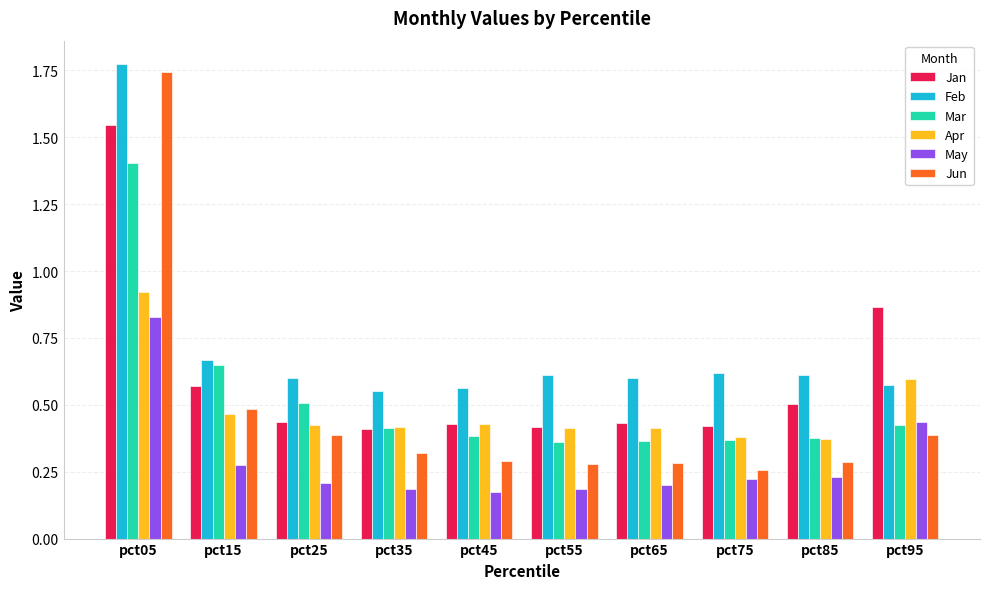

What is the total value across all series at pct75?

2.3